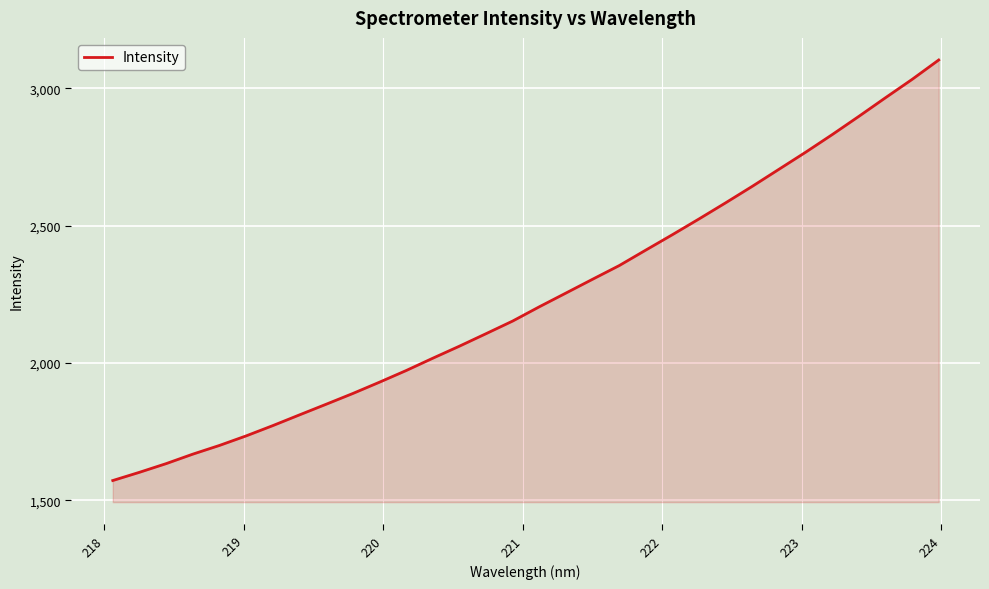

What is the smallest value displayed?

1572.5